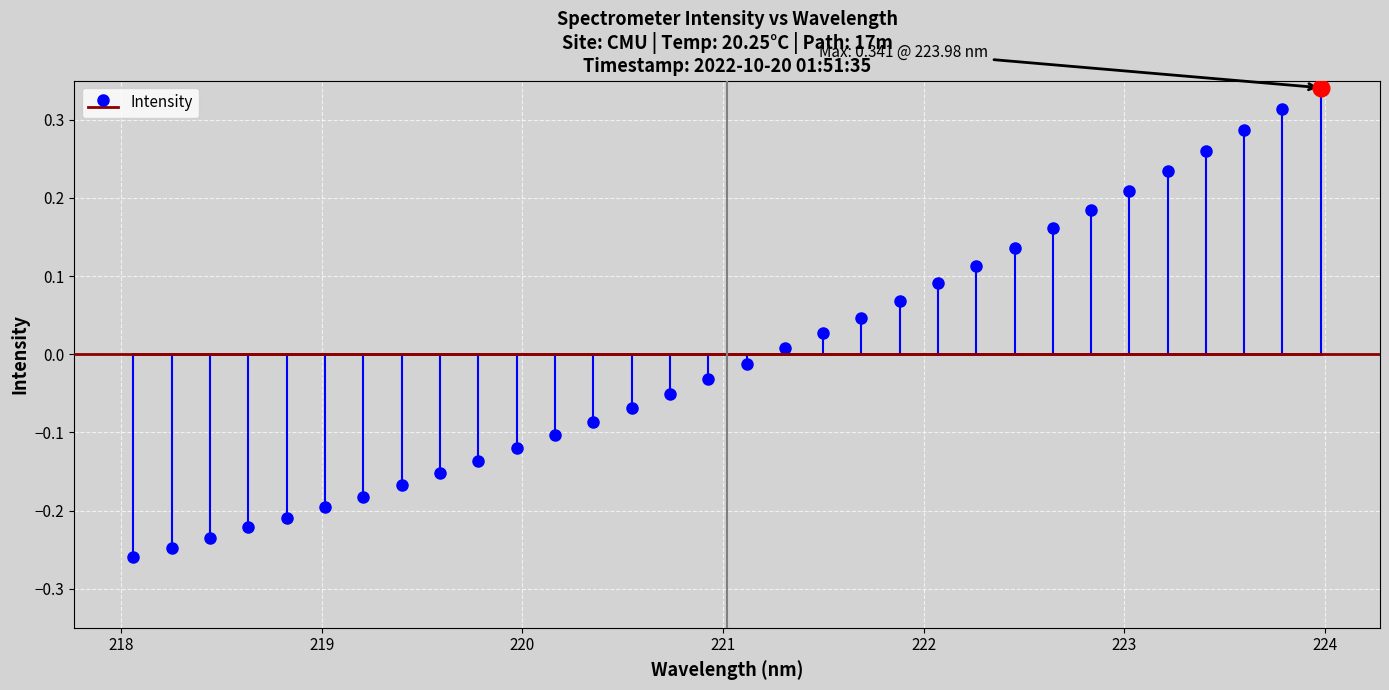

What is the label of the 8th point from the right?

222.6447